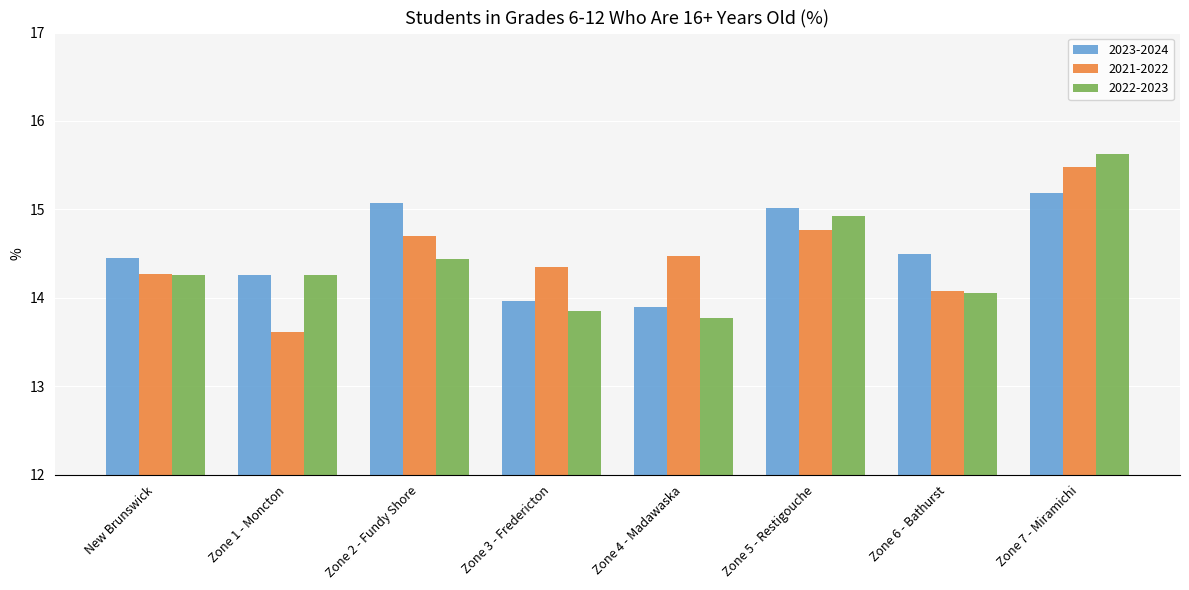

Count the number of data series in this chart.

3